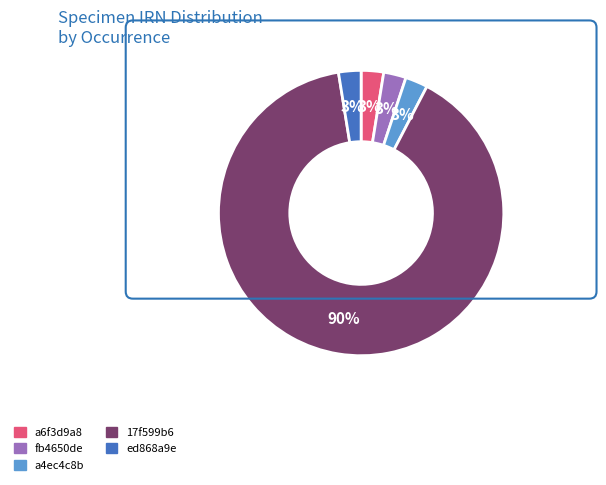

Between 17f599b6 and fb4650de, which is larger?

17f599b6